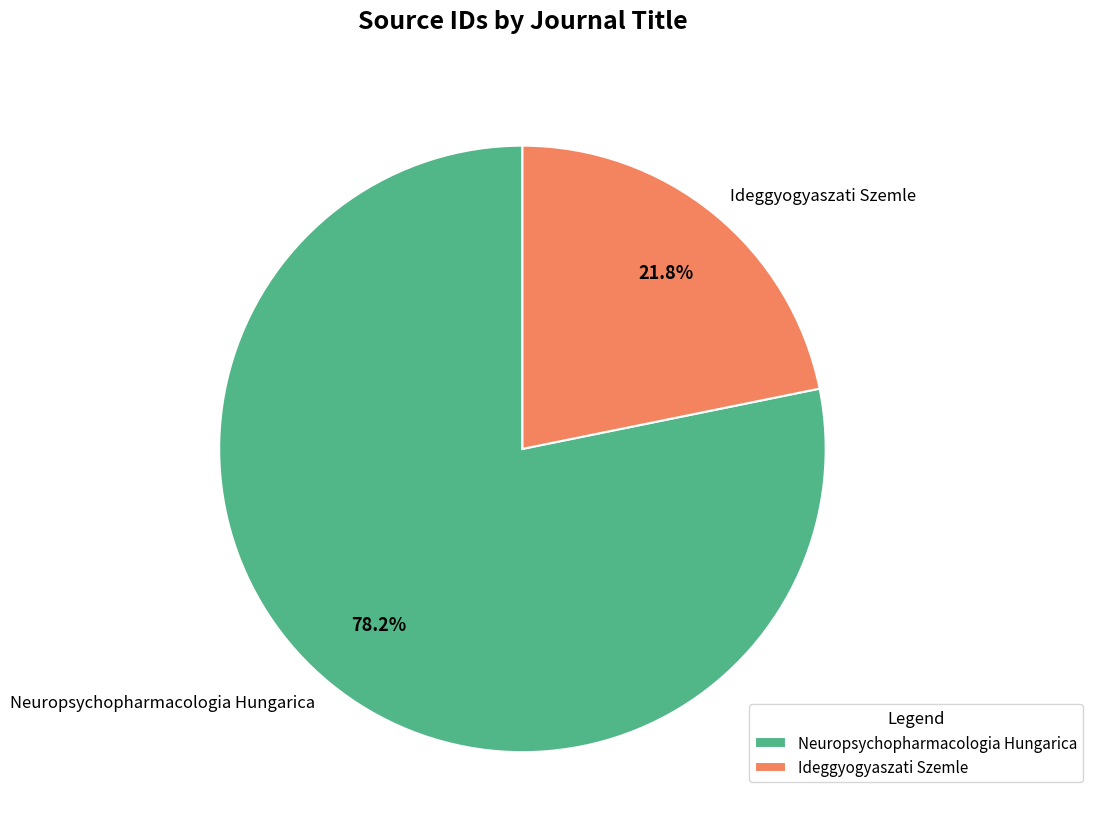

Is the sum of Ideggyogyaszati Szemle and Neuropsychopharmacologia Hungarica greater than half?

Yes